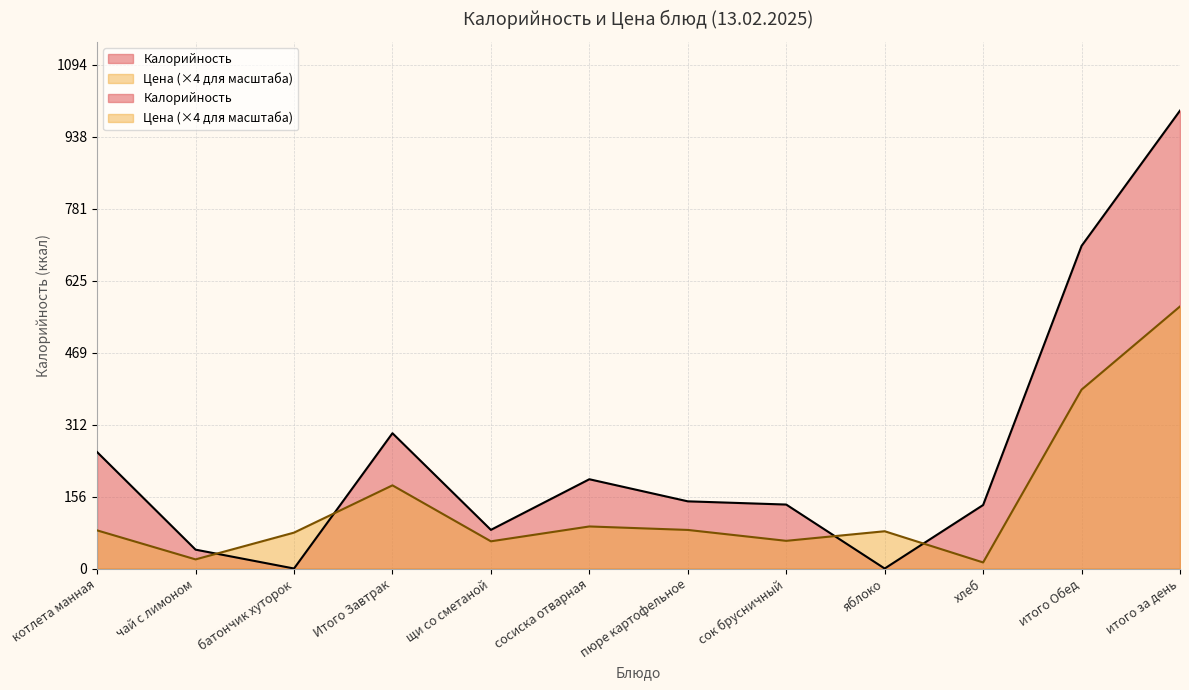

What are all the series names shown in the legend?

Калорийность, Цена